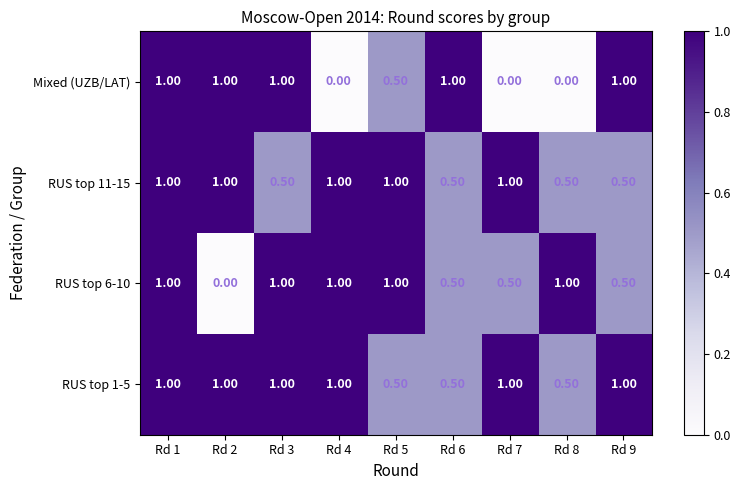

How many data points does each series have?

9